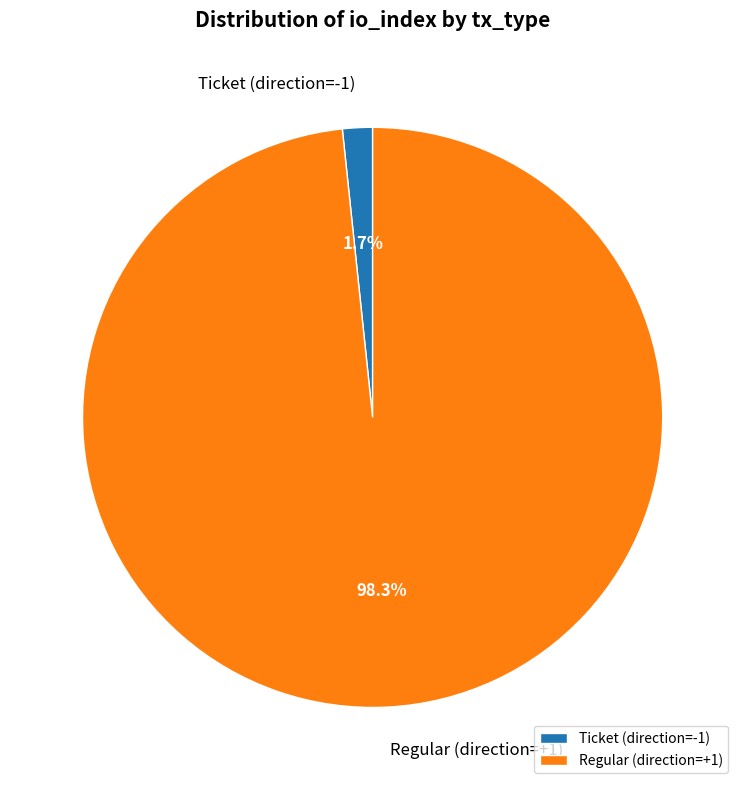

How much of the chart is everything except Ticket (direction=-1)?

98.3%